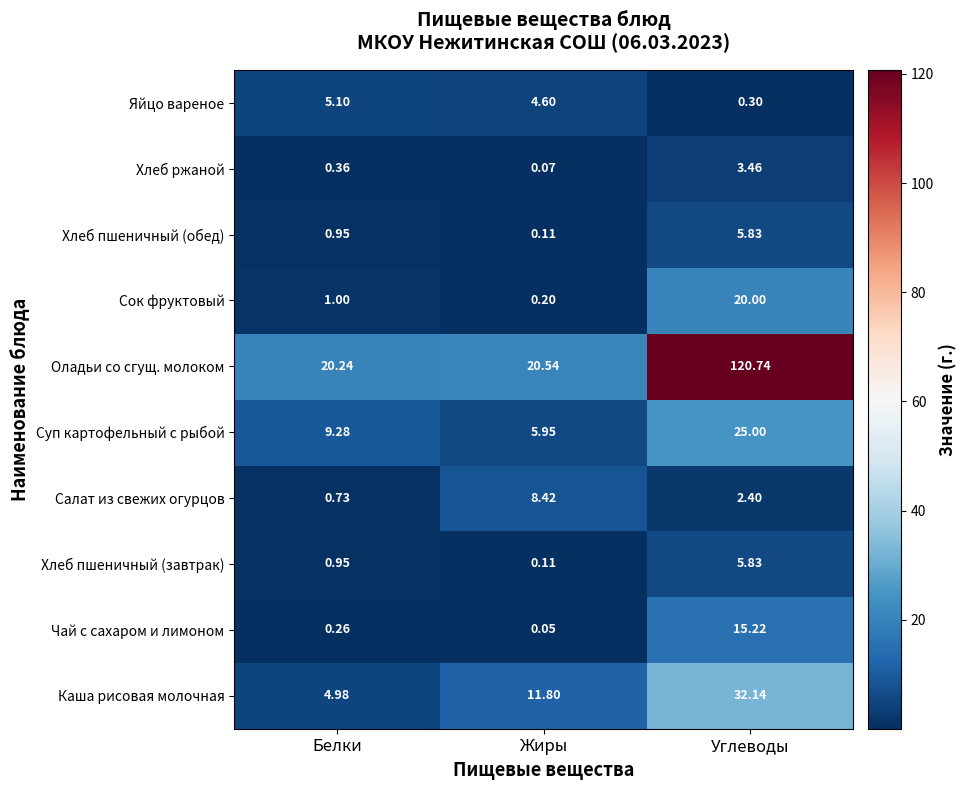

Count the number of categories in the chart.

3